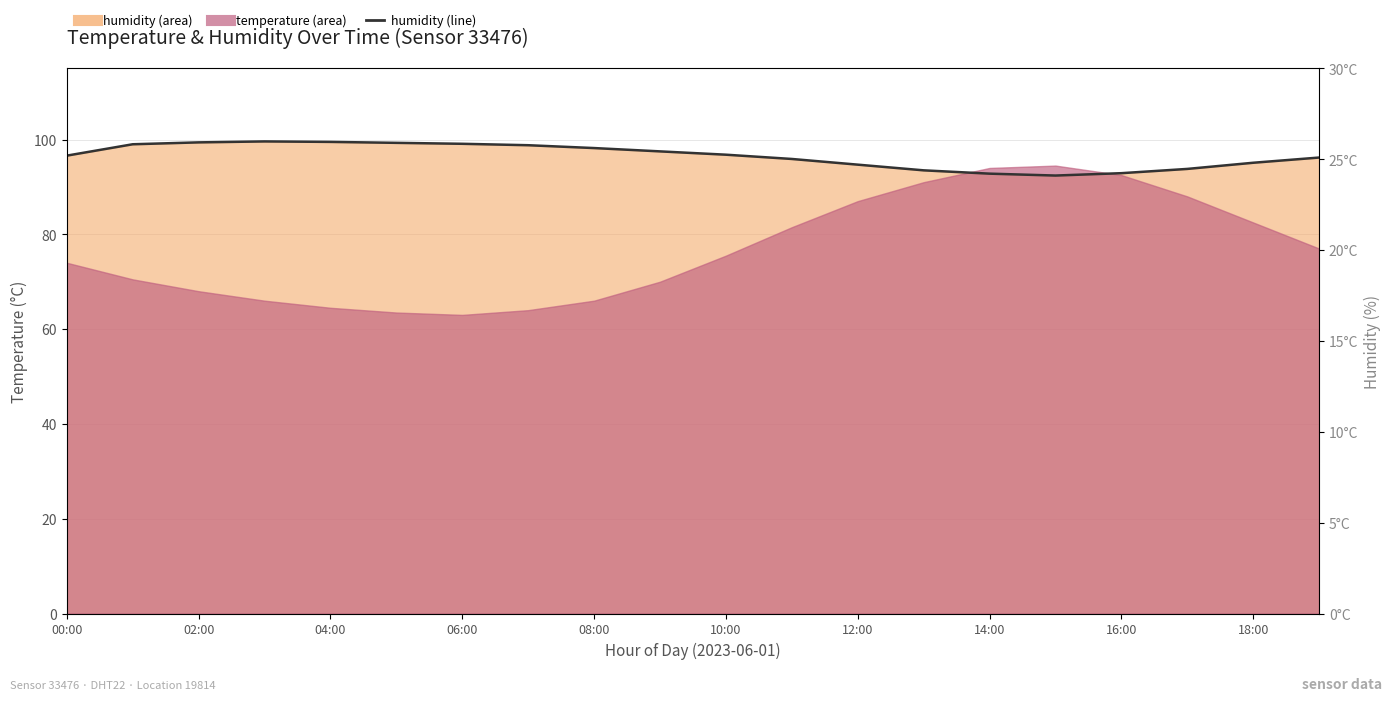

Is it true that the value at 16:00 is 92.9?

True